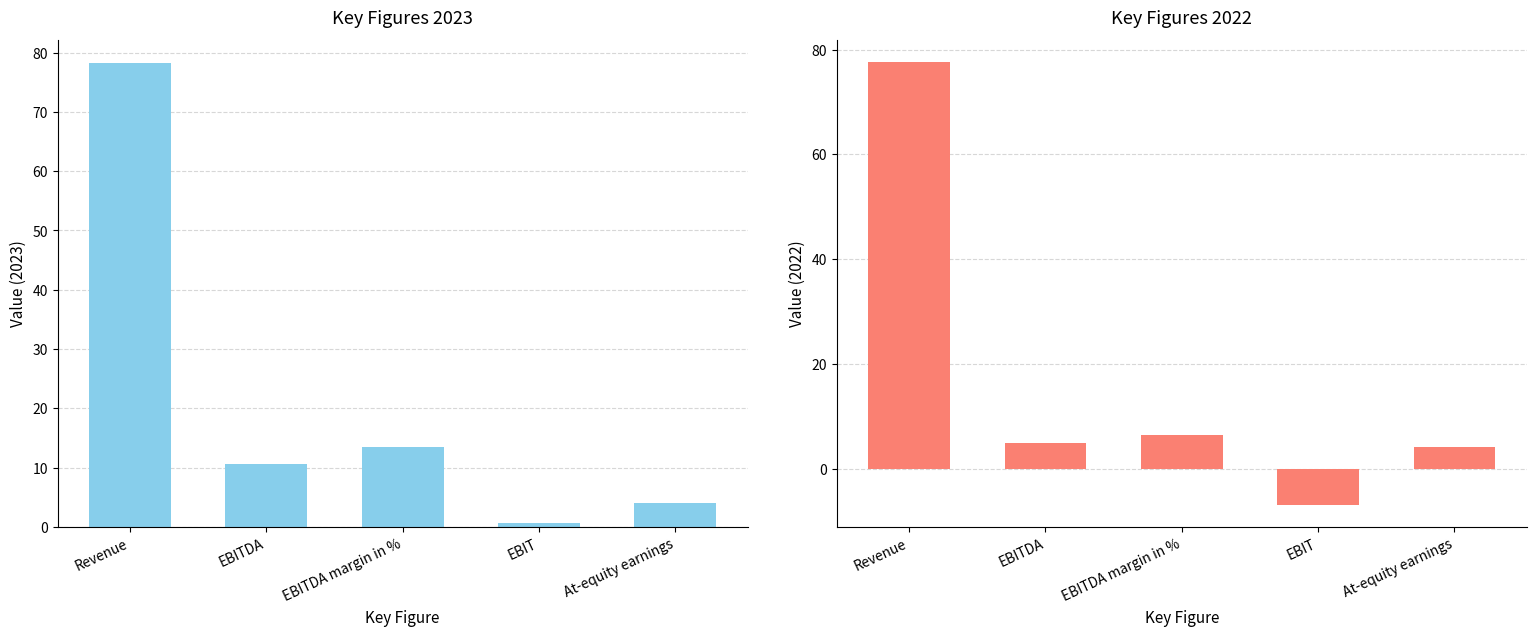

The value of 2023 at Revenue is 78.2. True or false?

True